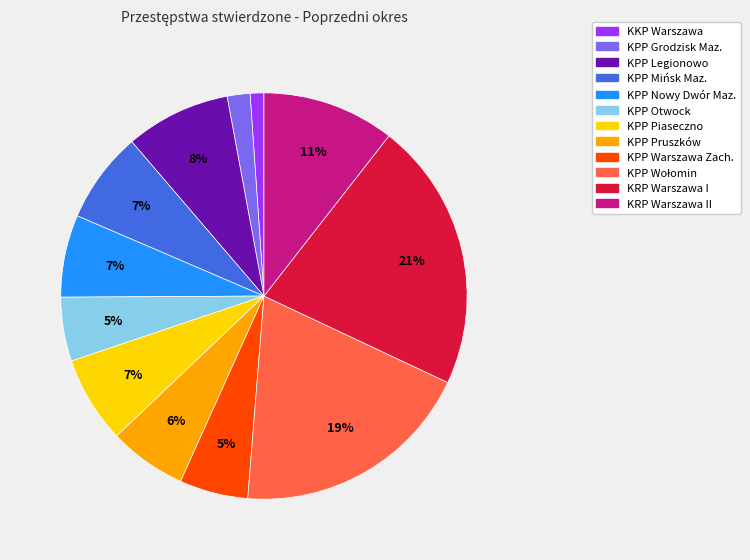

To the nearest percent, what is the difference between the largest and smallest slice percentages?

20%